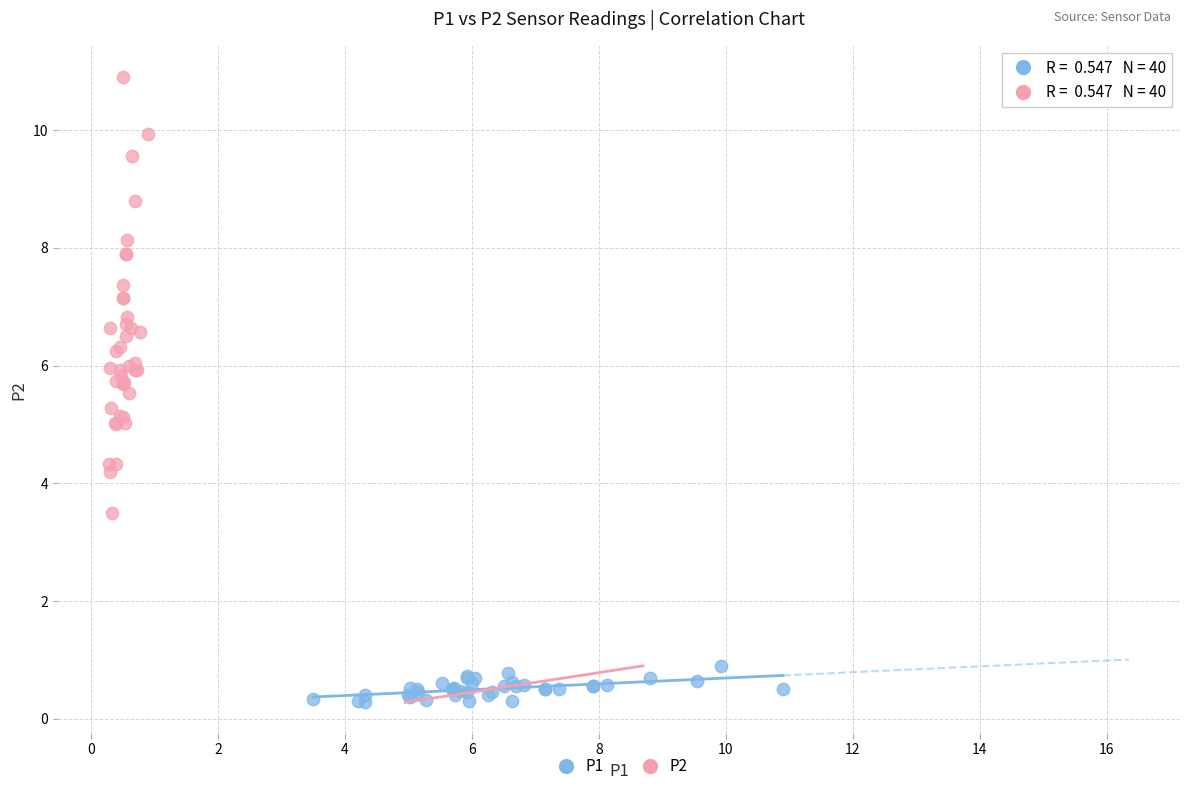

Which series has the widest spread of Y values?

P2